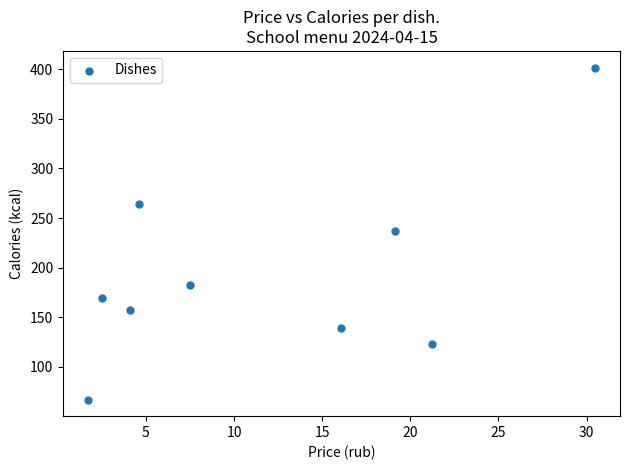

What is the average X value?

11.9